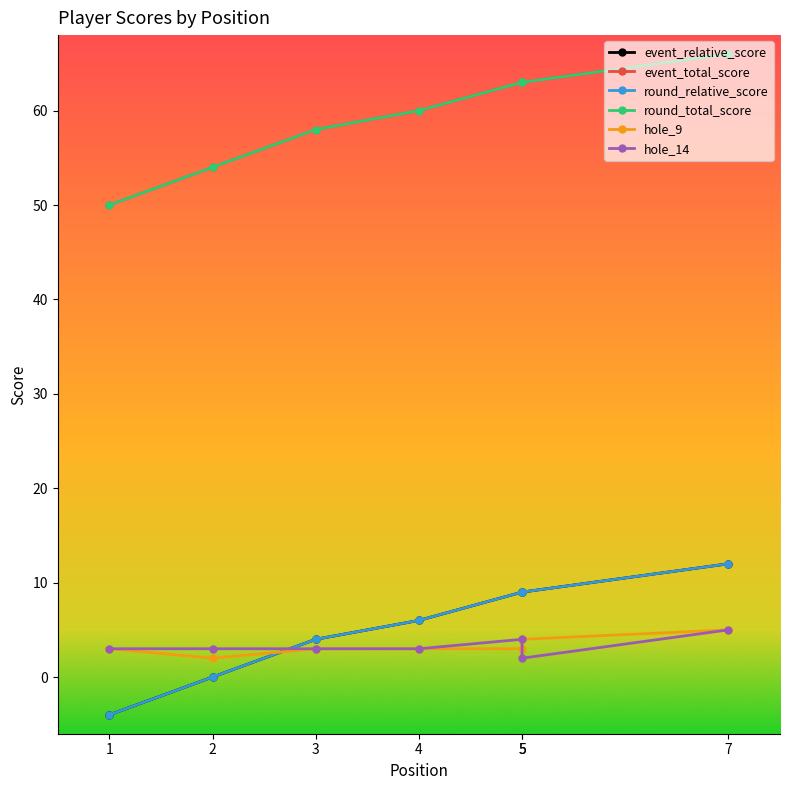

Is this an area chart (filled region under the line)?

No